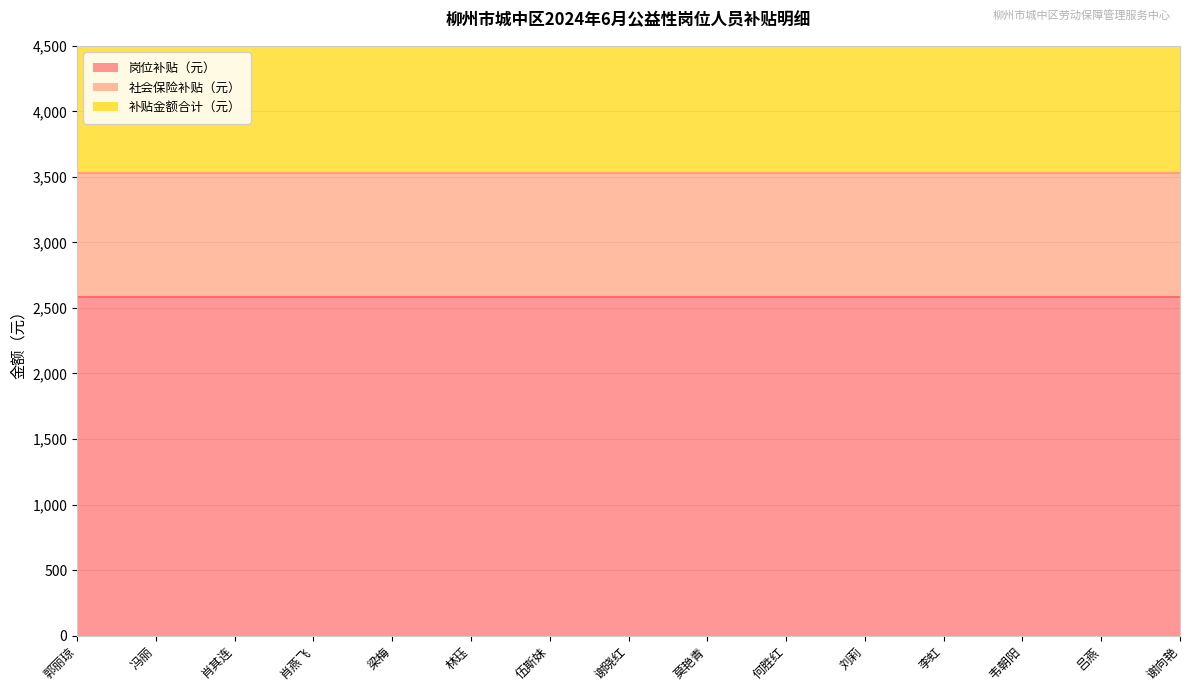

Rank the series by their average value, from lowest to highest.

社会保险补贴（元）, 岗位补贴（元）, 补贴金额合计（元）